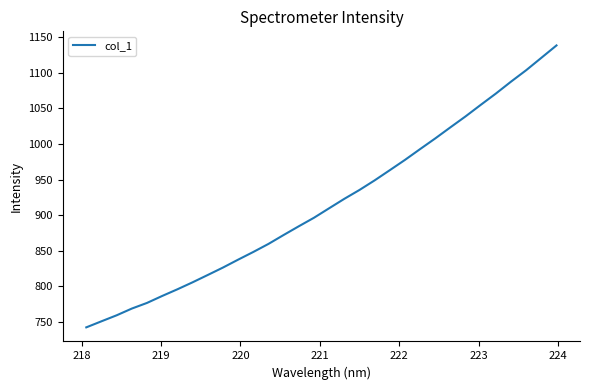

Does the chart display data point markers on the line(s)?

No